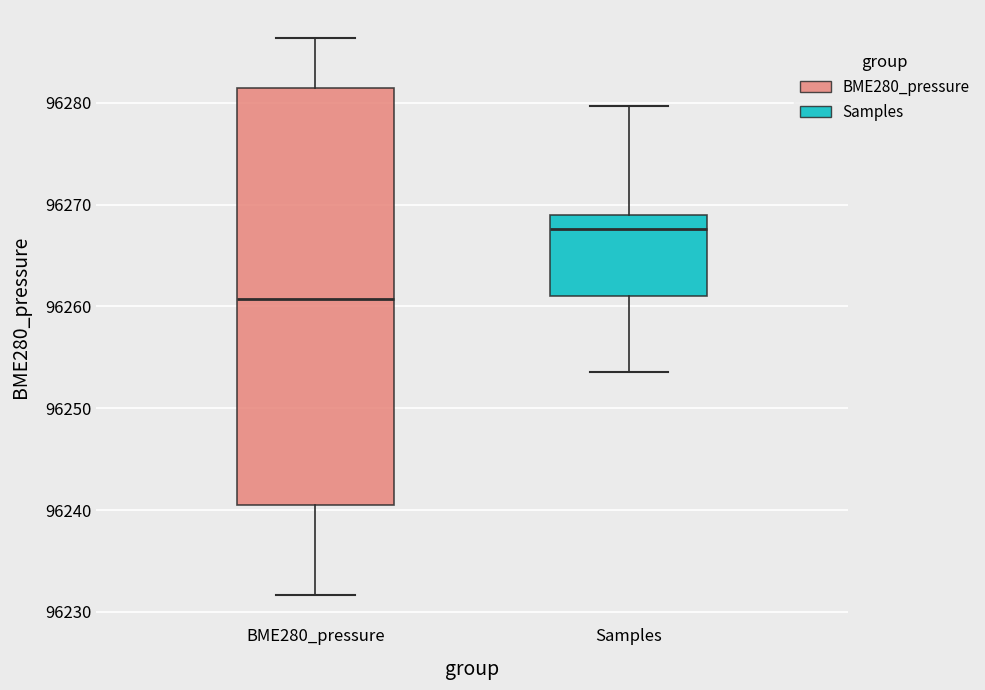

Reading left to right, read every box against the y-axis: the position of its median line, the range the box covers, and the ends of its whiskers. The values are not printed on the chart, so give them approximately, as read against the axis.

BME280_pressure: median 96261, box 96240 to 96281, whiskers 96232 to 96286
Samples: median 96268, box 96261 to 96269, whiskers 96254 to 96280